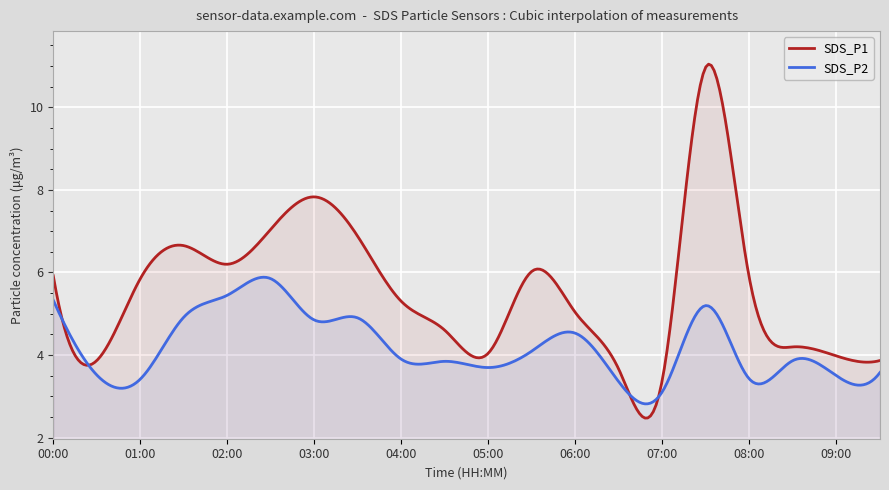

How many lines are shown in the chart?

2